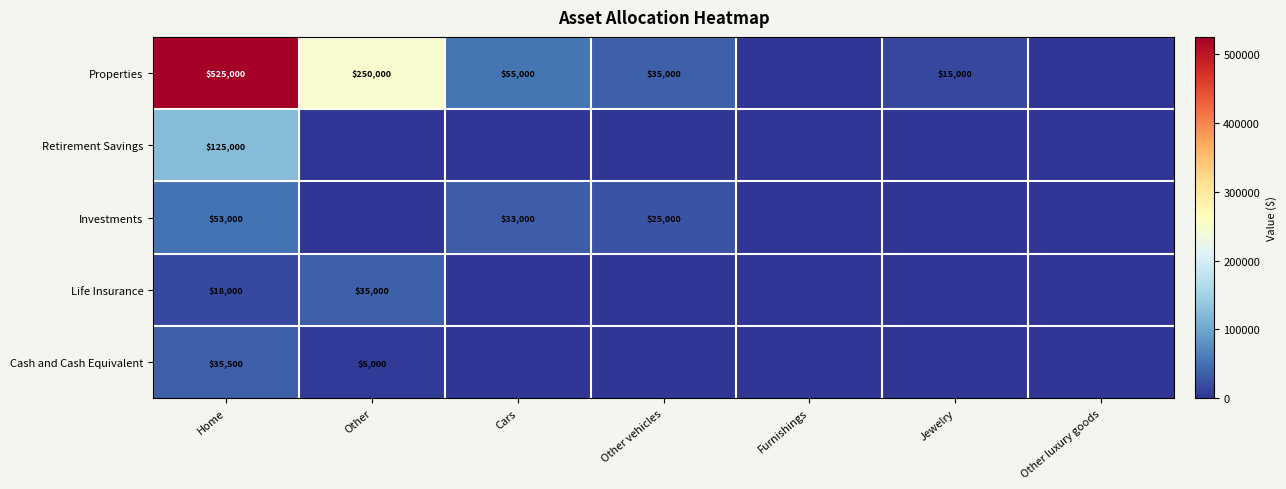

The Life Insurance series shows 10322 at Other. True or false?

False